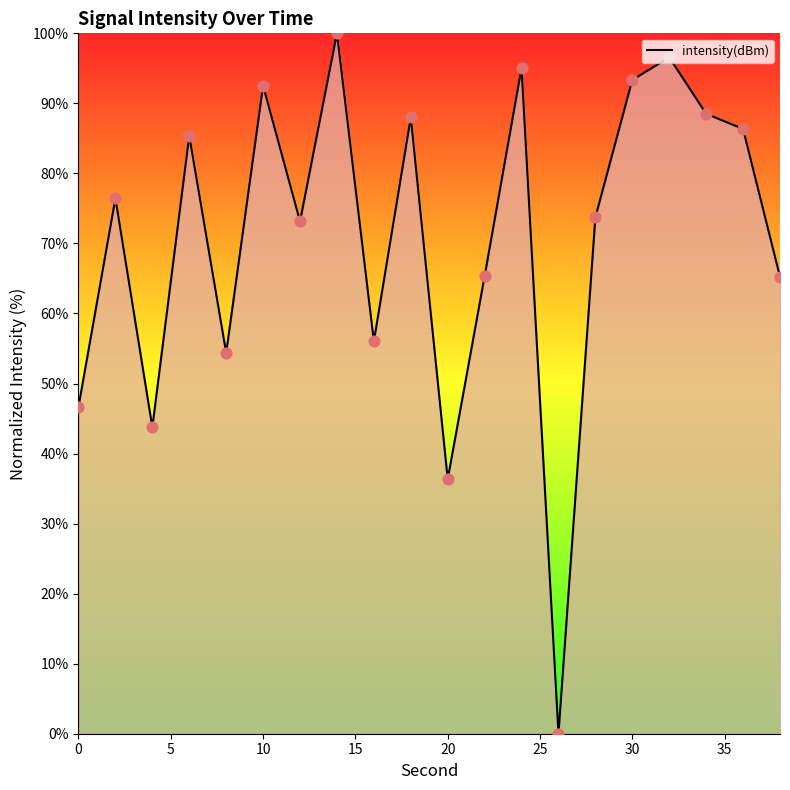

What is the difference between the maximum and minimum values?

100.0